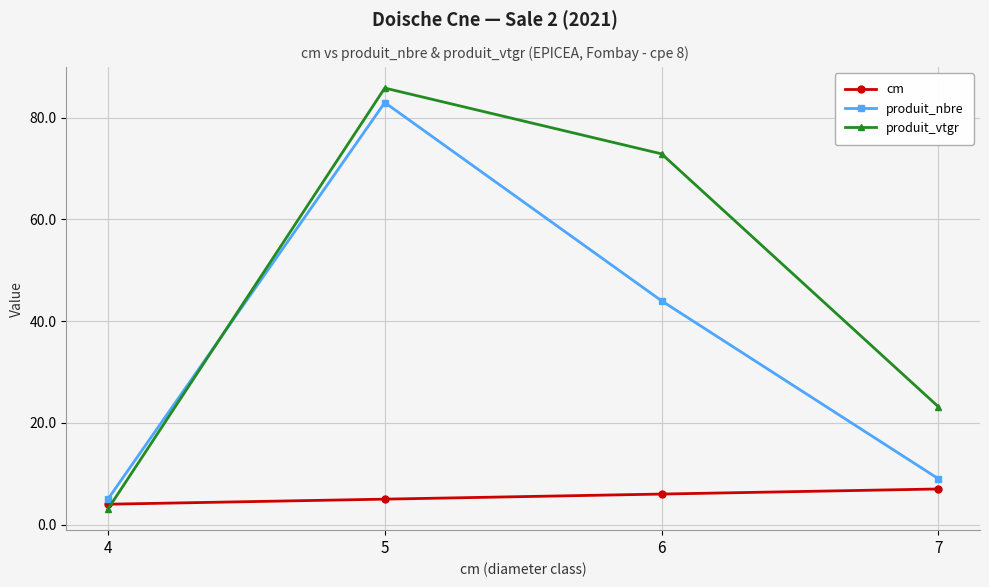

Where is produit_vtgr nearest to the value 44?

7